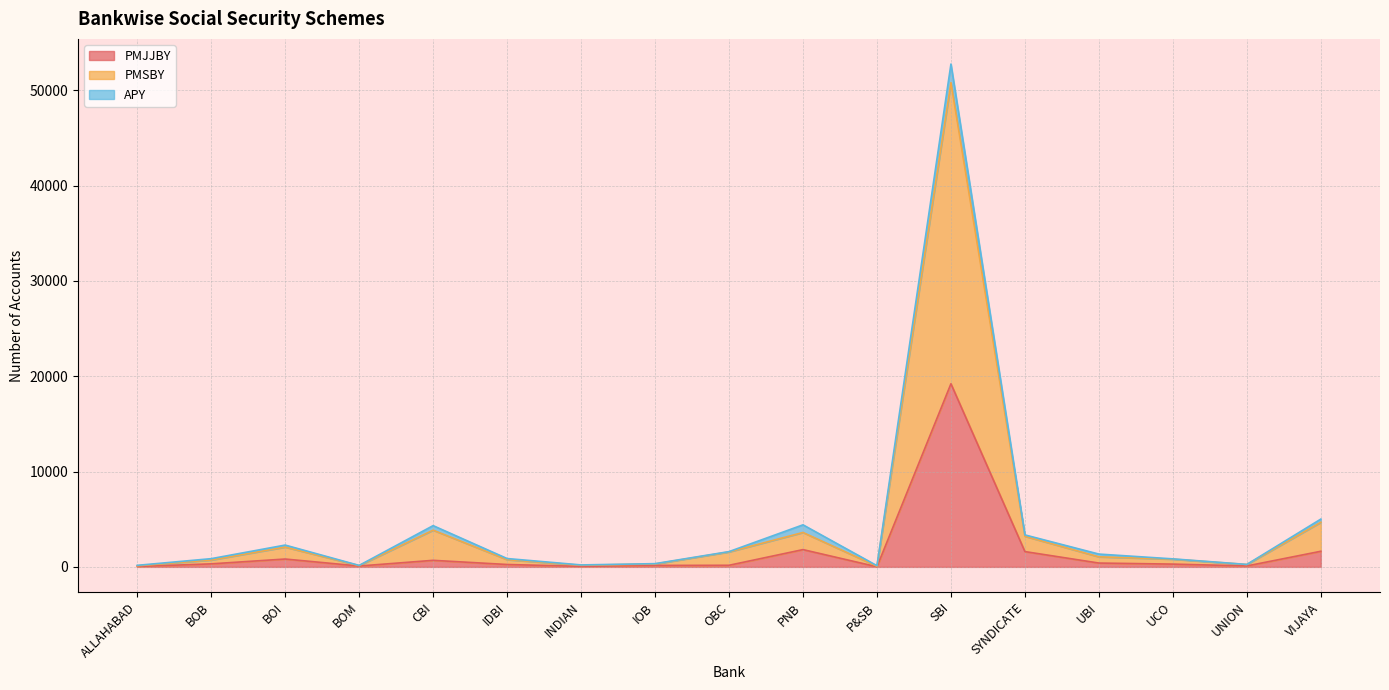

Is it true that PMJJBY equals 53 at INDIAN?

True